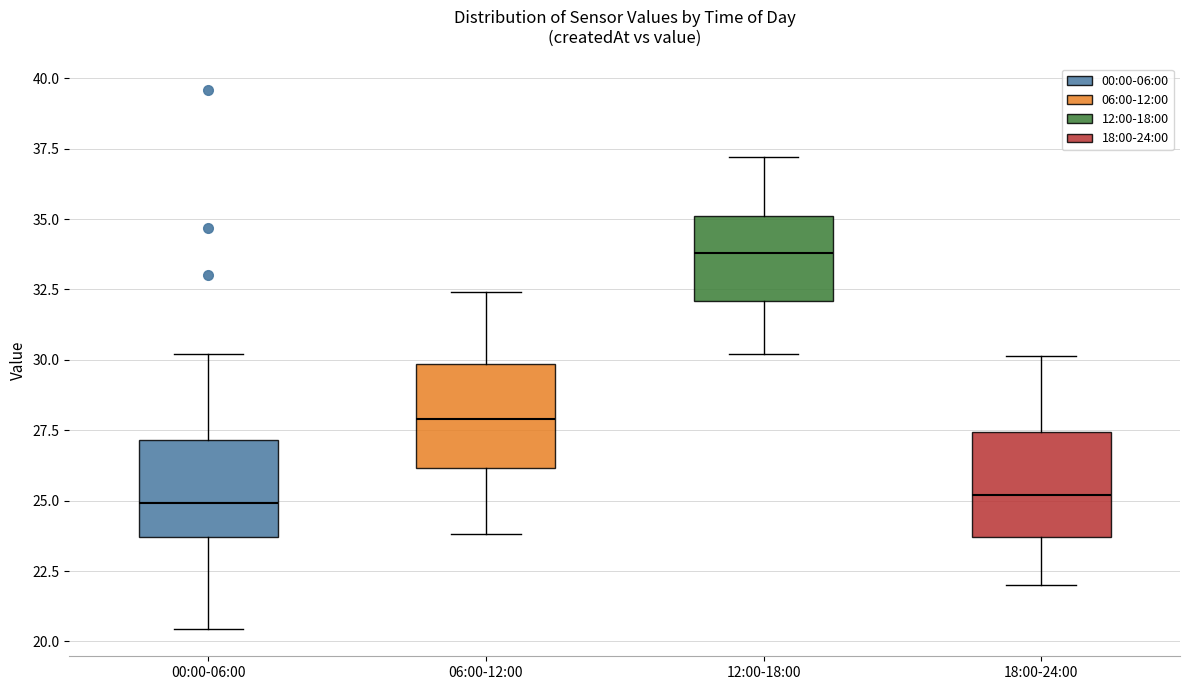

Where does the median line of the box for 18:00-24:00 sit on the y-axis? The values are not printed on the chart, so give them approximately, as read against the axis.

25.0